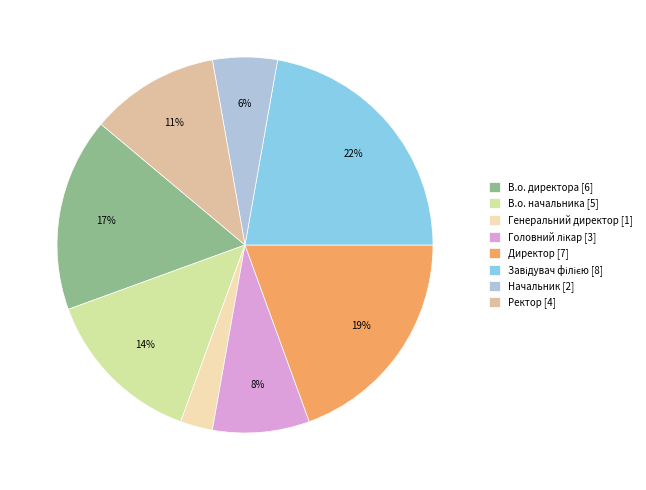

To the nearest percent, what is the difference between the largest and smallest slice percentages?

19%